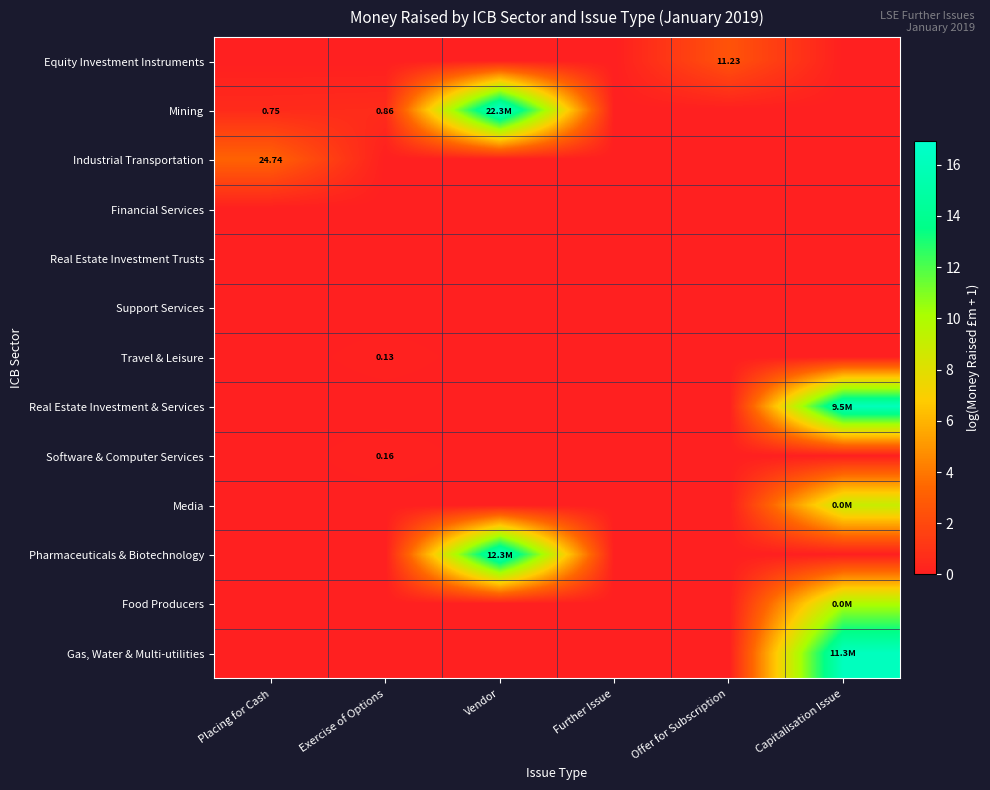

List the labels in order of row_6 value, smallest first.

Placing for Cash, Vendor, Further Issue, Offer for Subscription, Capitalisation Issue, Exercise of Options